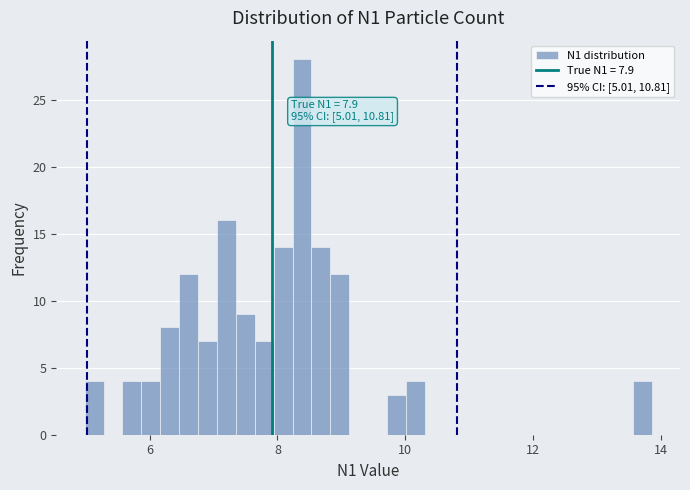

Read against the x-axis, roughly where is the centre of the tallest bar?

8.4